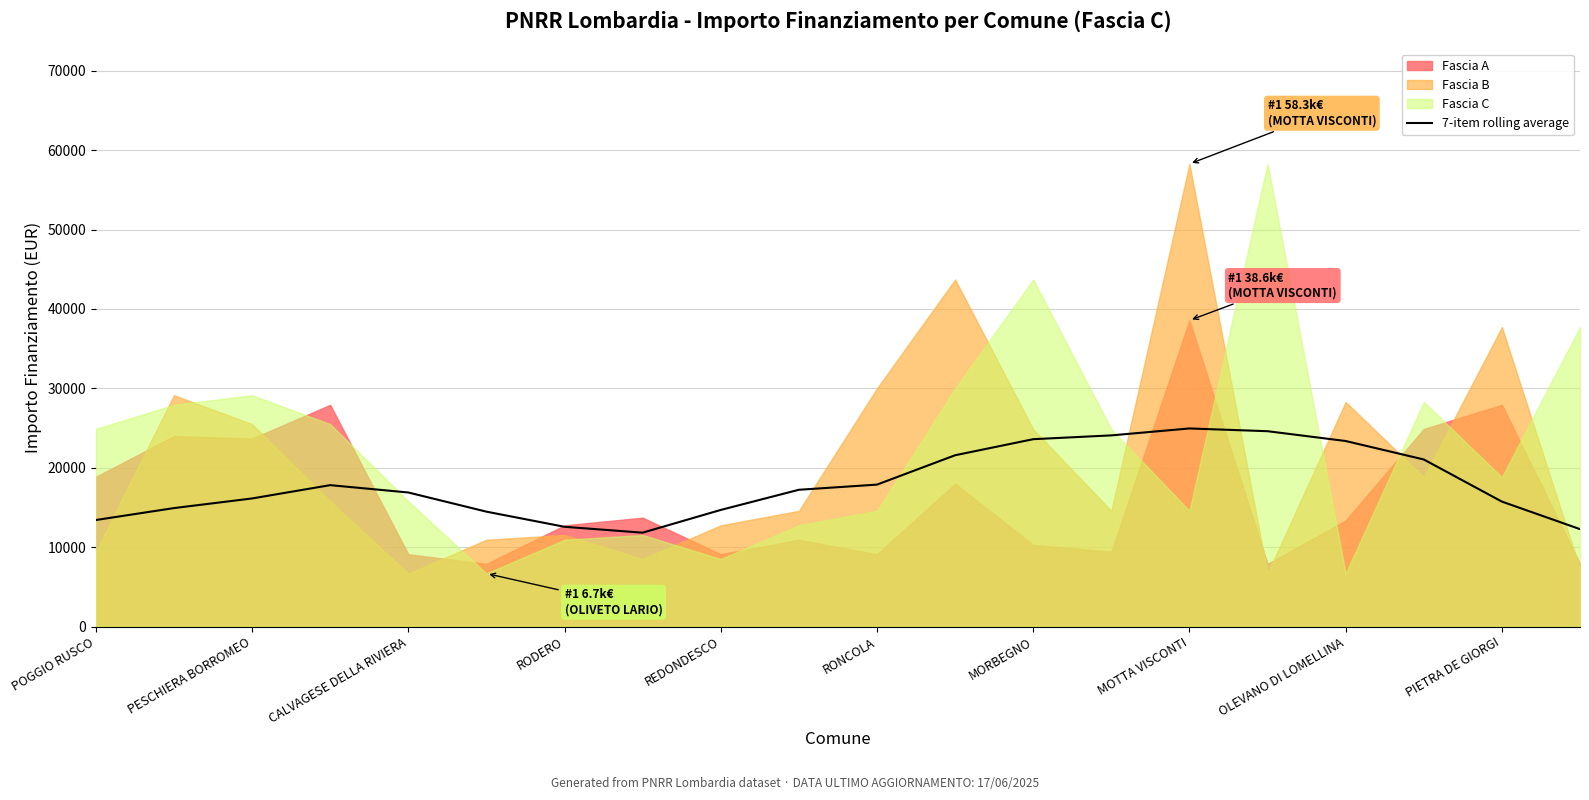

What is the highest value of the 7-item rolling average series?

24949.2